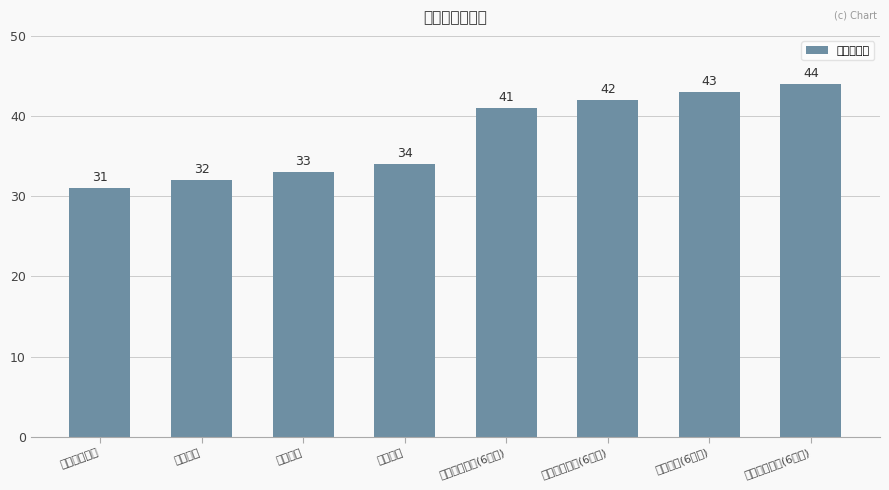

What is the label of the 2nd bar from the left?

继续教育